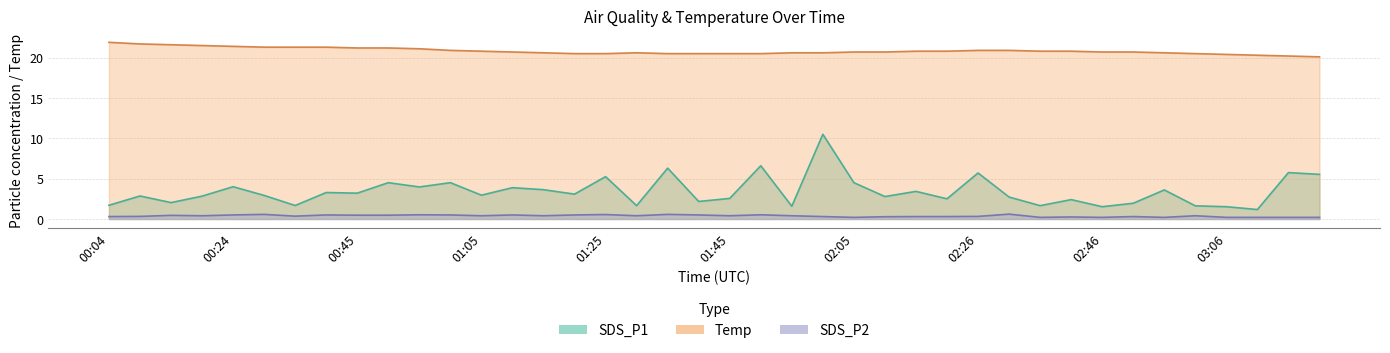

True or false: Temp and SDS_P1 intersect in this chart.

False